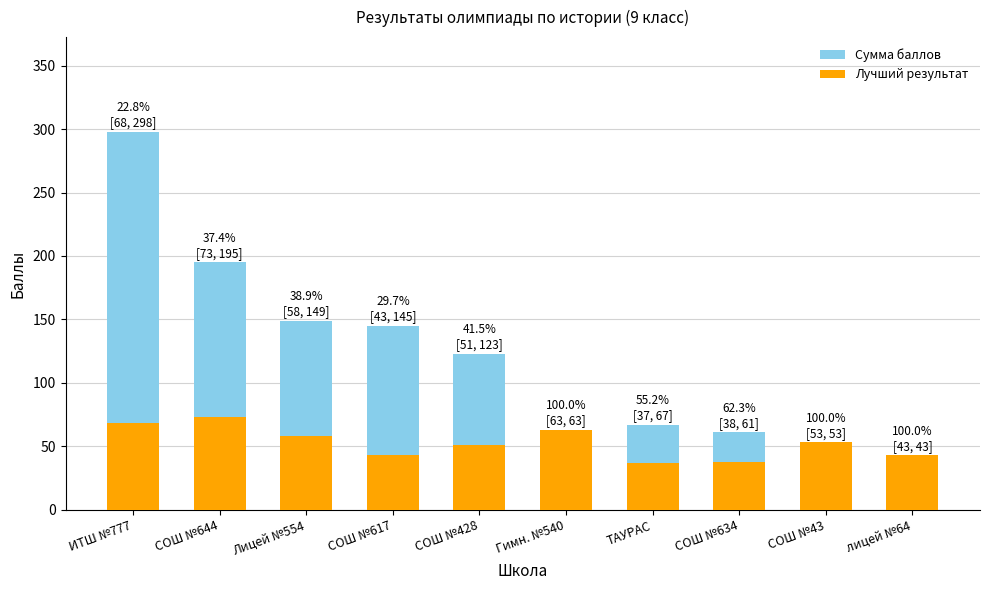

Where does the Сумма баллов series first go above 123?

ИТШ №777